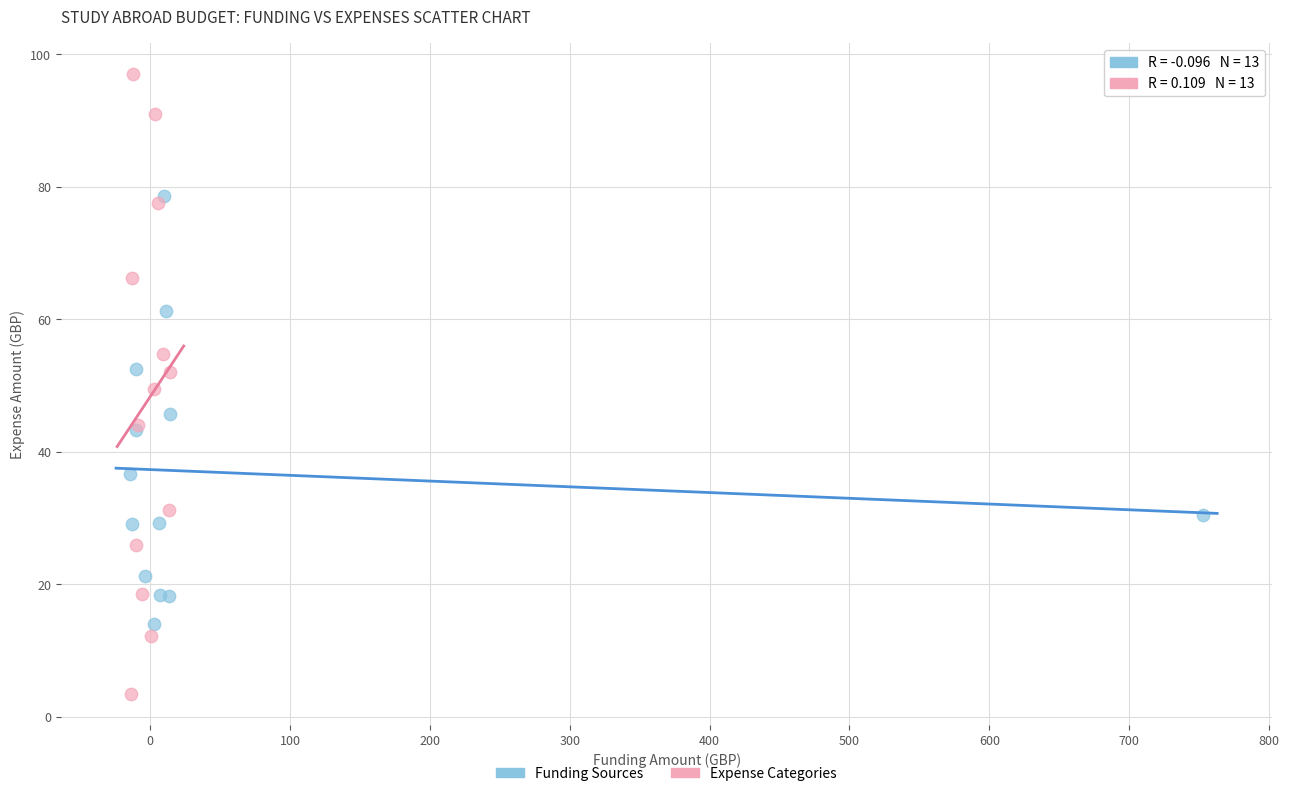

Which series contains the highest Y value?

Expense Categories